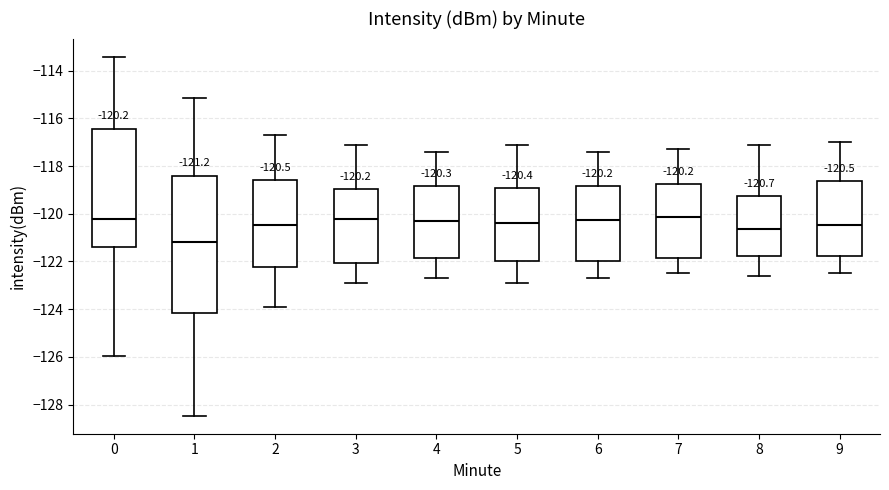

Which box's median line is the lowest?

1